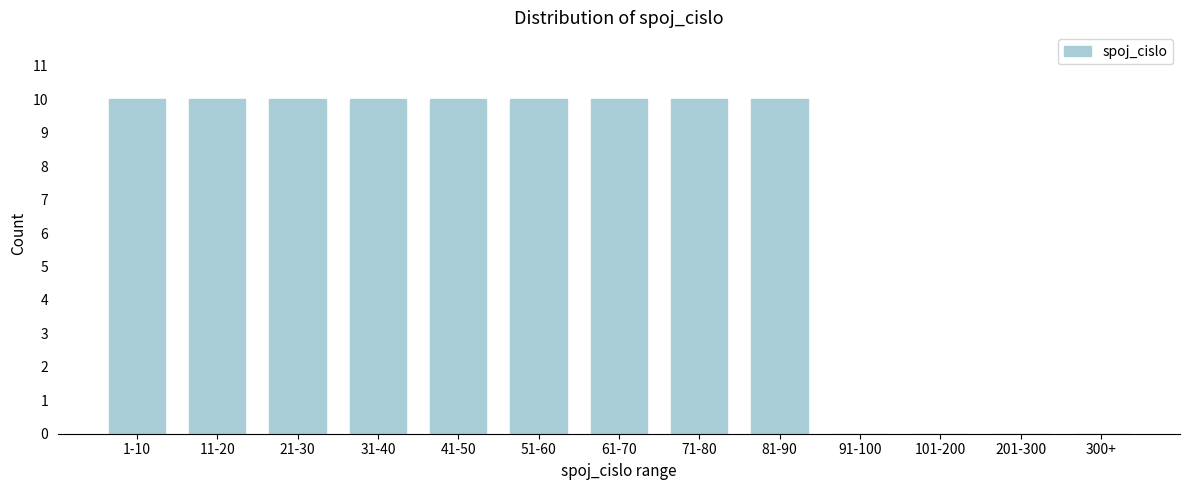

Reading left to right, what are all the values shown in this chart?

1-10=10	11-20=10	21-30=10	31-40=10	41-50=10	51-60=10	61-70=10	71-80=10	81-90=10	91-100=0	101-200=0	201-300=0	300+=0